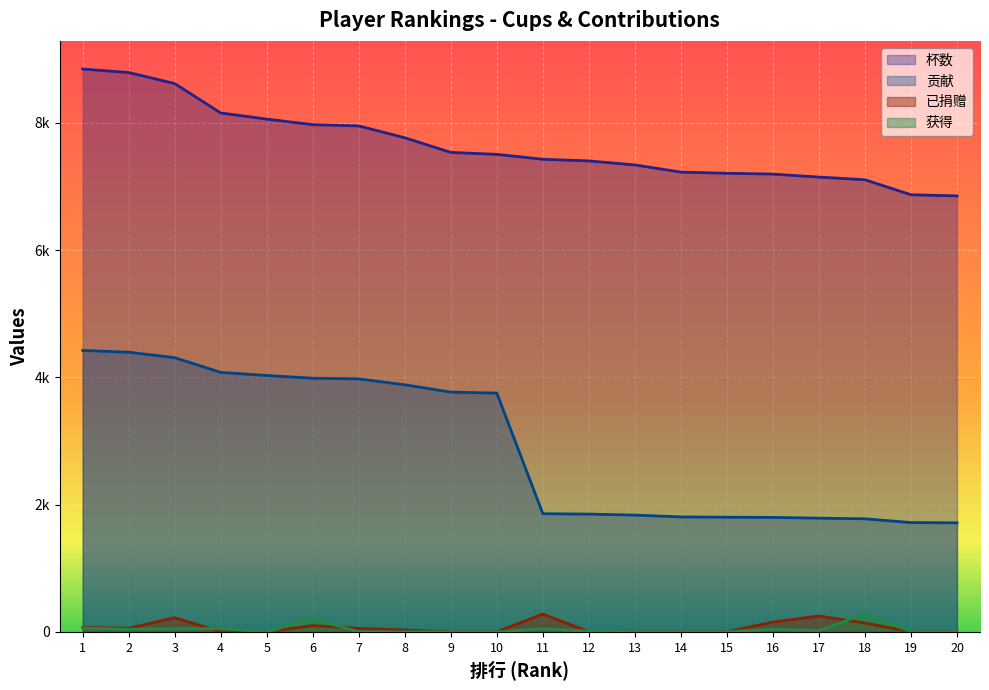

Does the chart display data point markers on the line(s)?

No